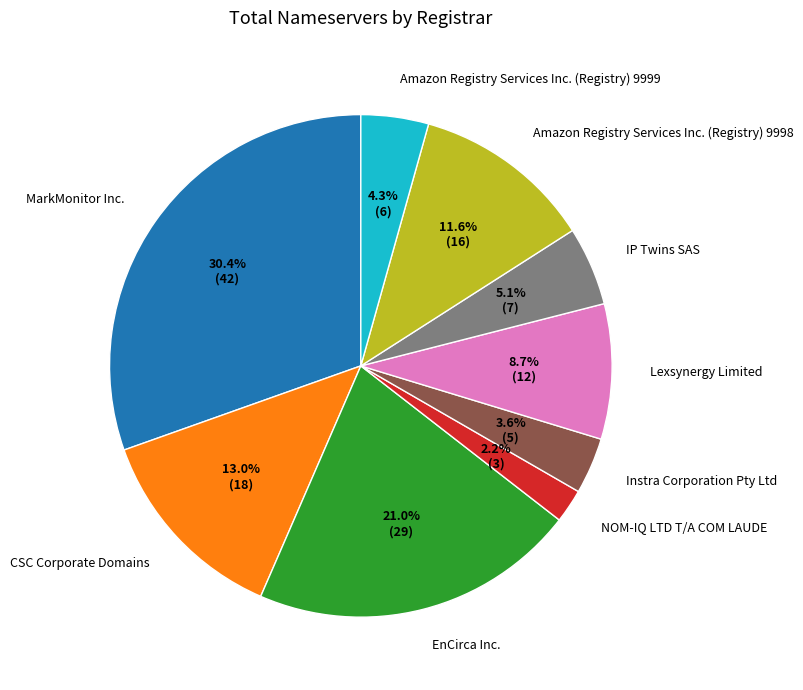

To the nearest percent, what is the combined percentage of Amazon Registry Services Inc. (Registry) 9998 and Amazon Registry Services Inc. (Registry) 9999?

16%